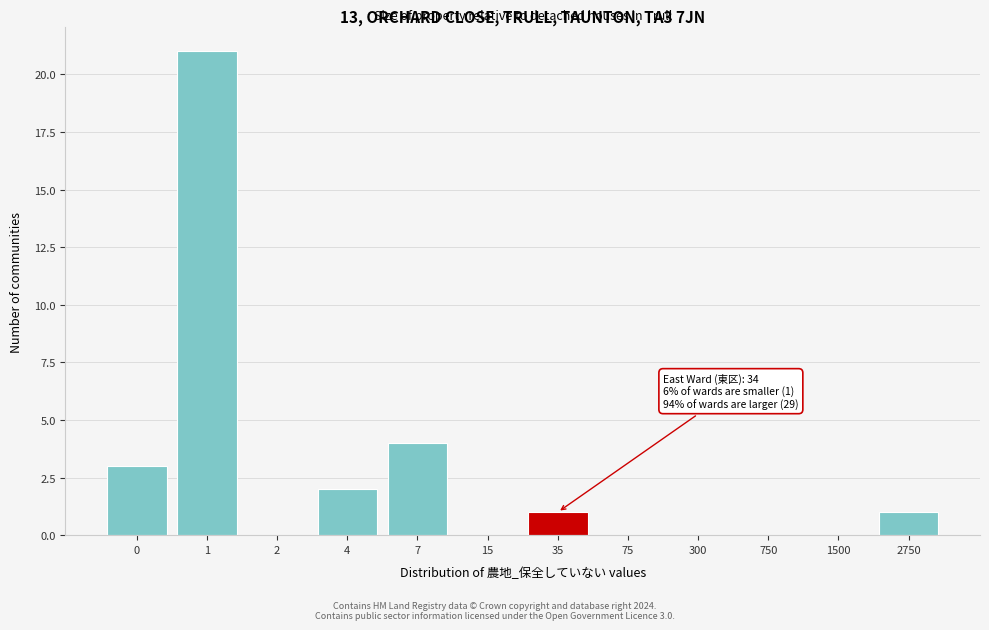

Reading left to right, list all the values displayed in this chart.

0=3	1=21	2=0	4=2	7=4	15=0	35=1	75=0	300=0	750=0	1500=0	2750=1